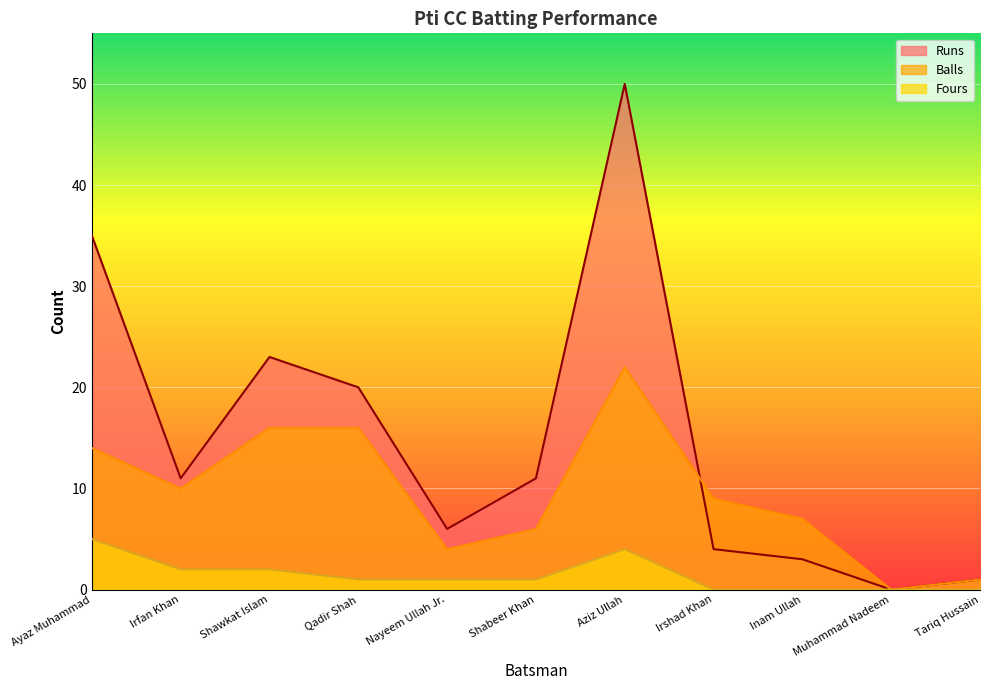

What position from the left is Nayeem Ullah Jr.?

5